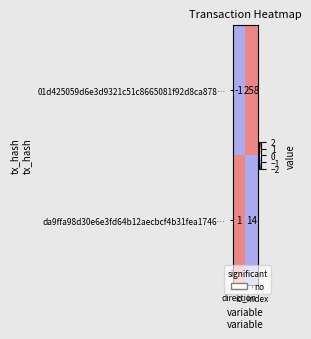

Which series has the largest total across all categories?

01d425059d6e3d9321c51c8665081f92d8ca878…